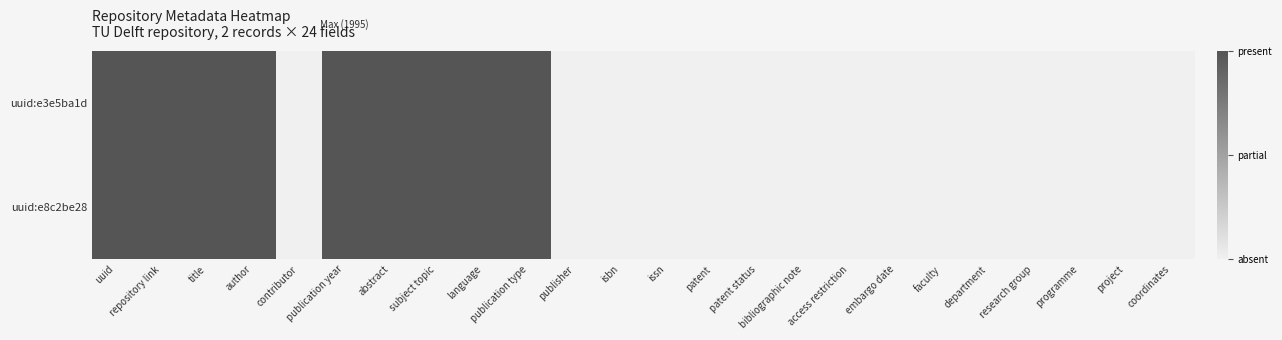

Rank the series by their average value, from lowest to highest.

uuid:e8c2be28, uuid:e3e5ba1d